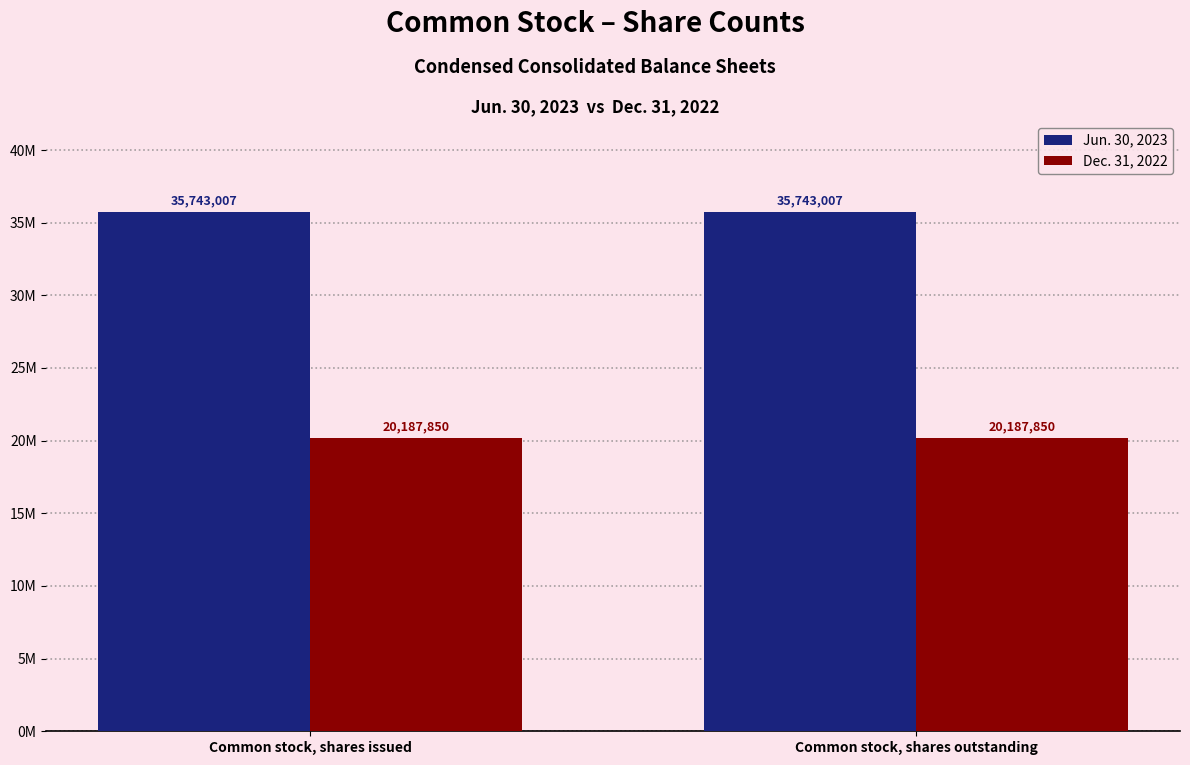

The value of Dec. 31, 2022 at Common stock, shares outstanding is 20187850. True or false?

True